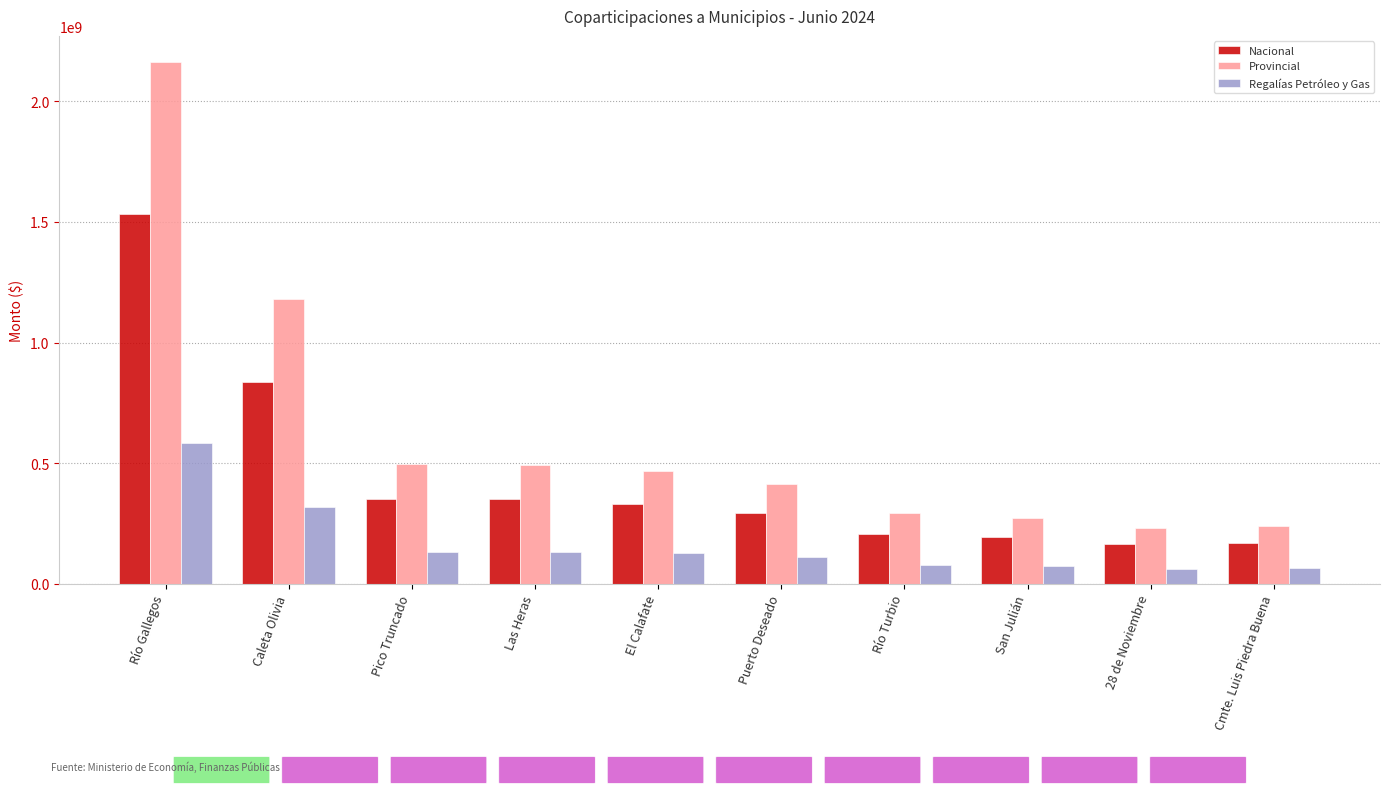

What is the highest value of the Provincial series?

2163052288.7